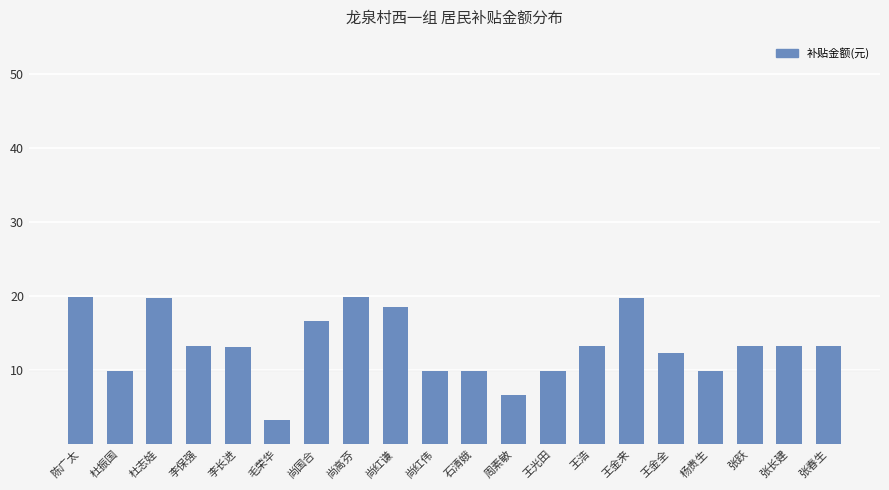

At which category does the chart reach its minimum across all series?

毛荣华